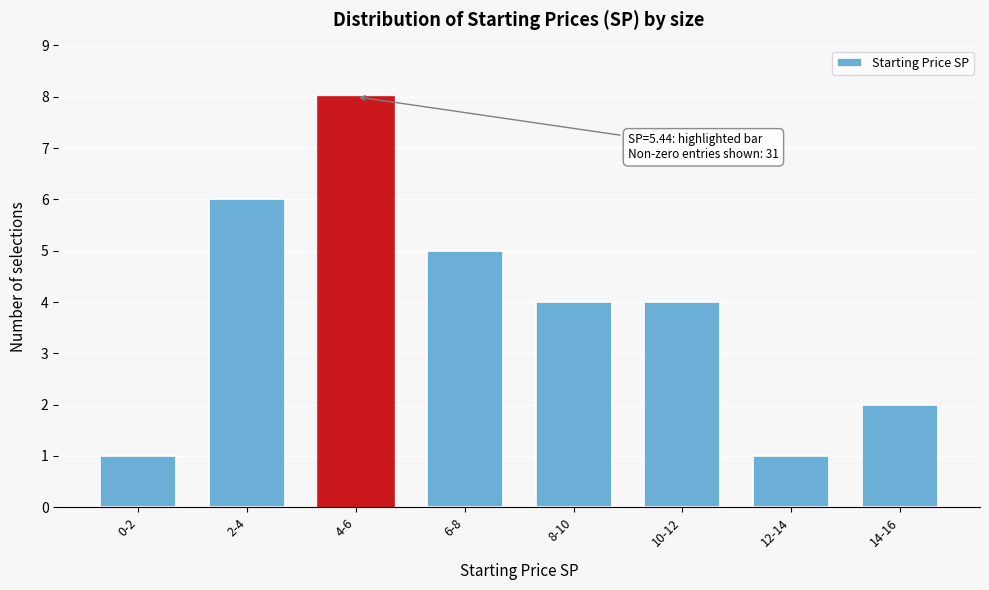

Reading right to left, transcribe all the data shown in this chart.

2	1	4	4	5	8	6	1